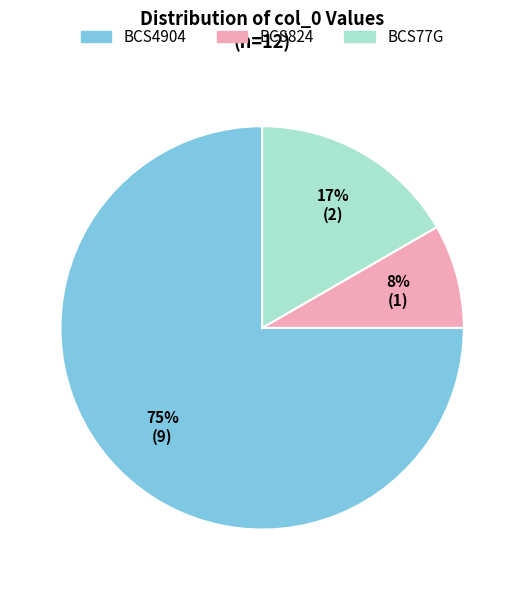

Count the number of slices in the pie.

3